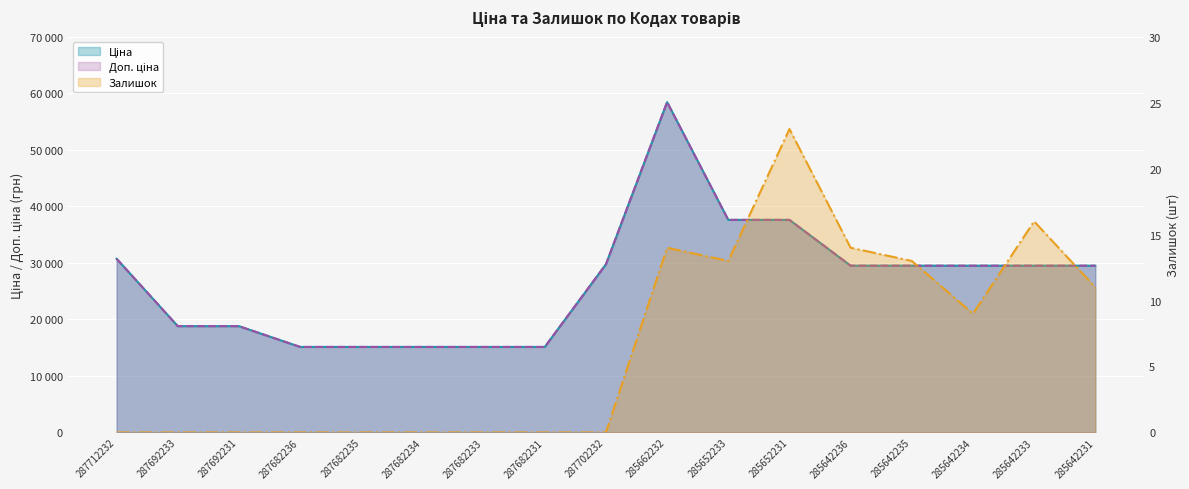

List the labels in order of Ціна value, largest first.

285662232, 285652233, 285652231, 287712232, 287702232, 285642236, 285642235, 285642234, 285642233, 285642231, 287692233, 287692231, 287682236, 287682235, 287682234, 287682233, 287682231